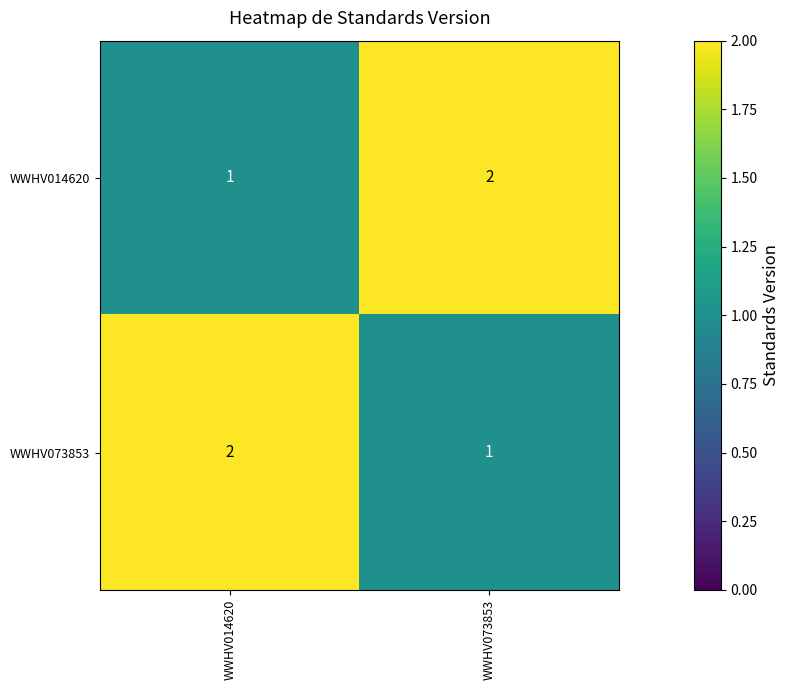

What is the total value across all series at WWHV014620?

3